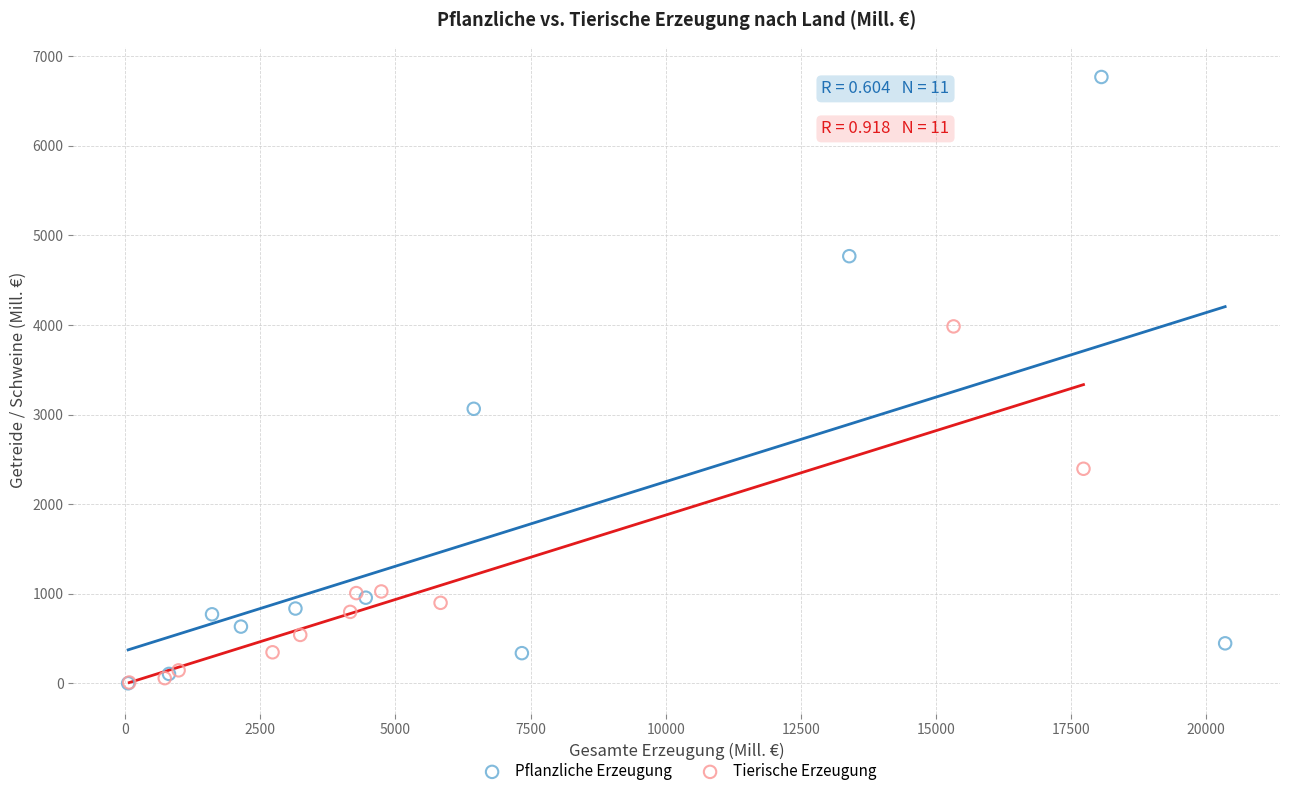

Which series has the largest Y range (max minus min)?

Pflanzliche Erzeugung